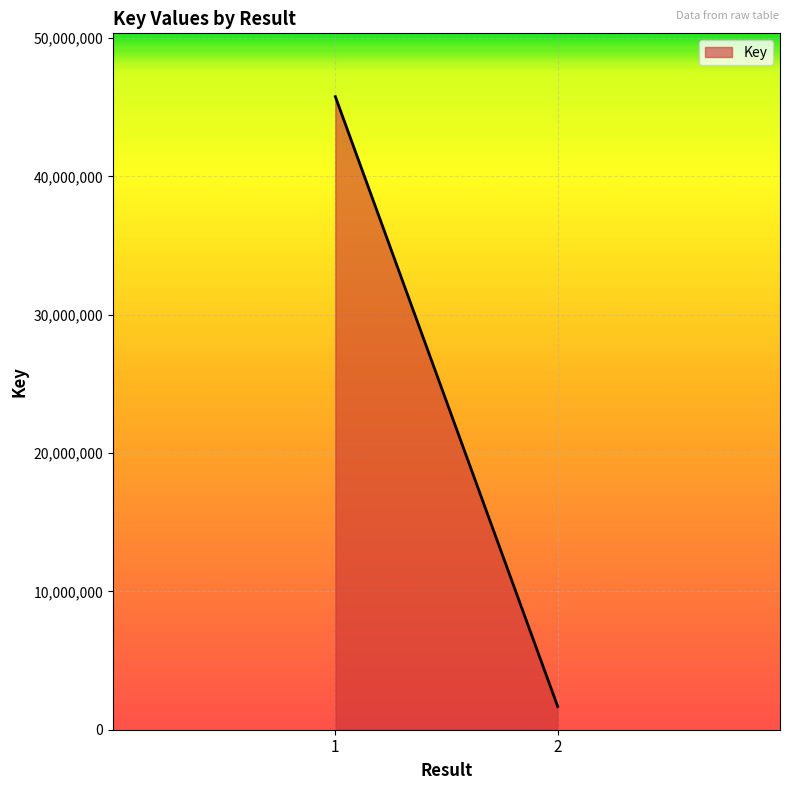

What is the smallest value displayed?

1681487